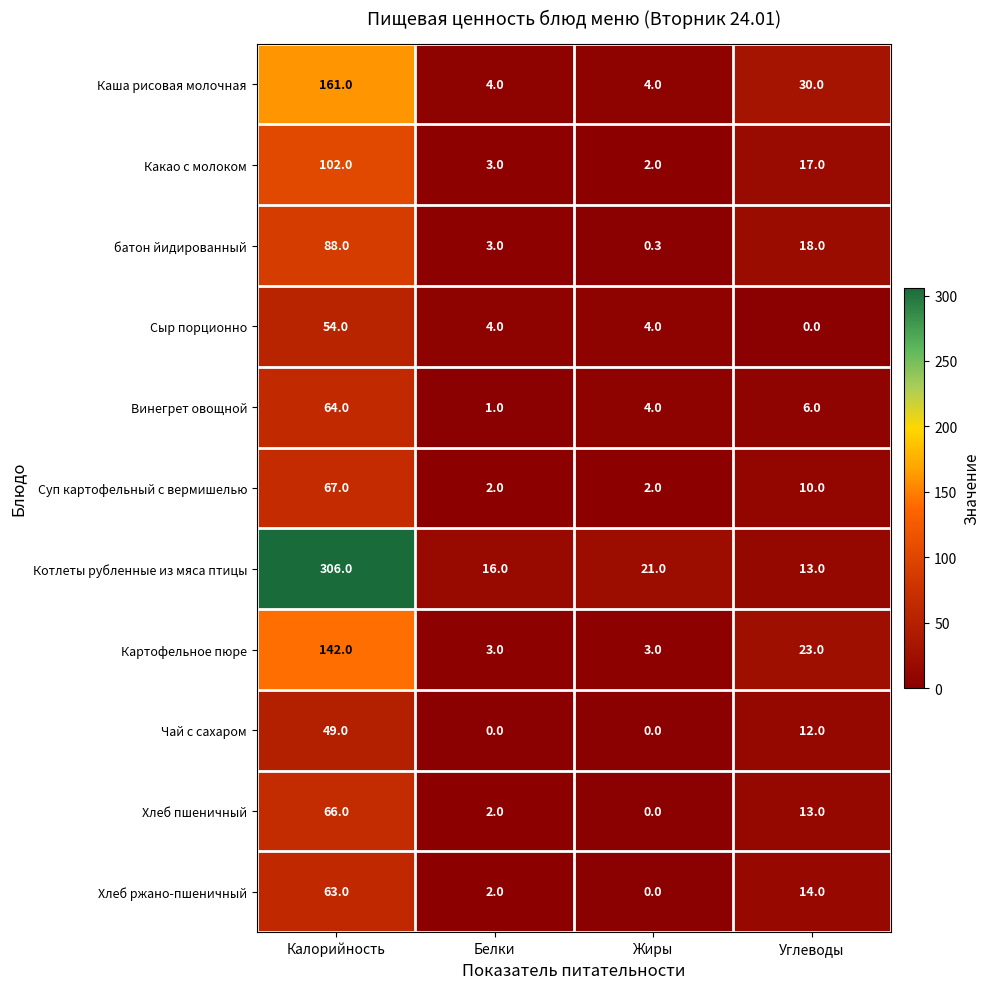

The Хлеб ржано-пшеничный series shows 98.0 at Калорийность. True or false?

False